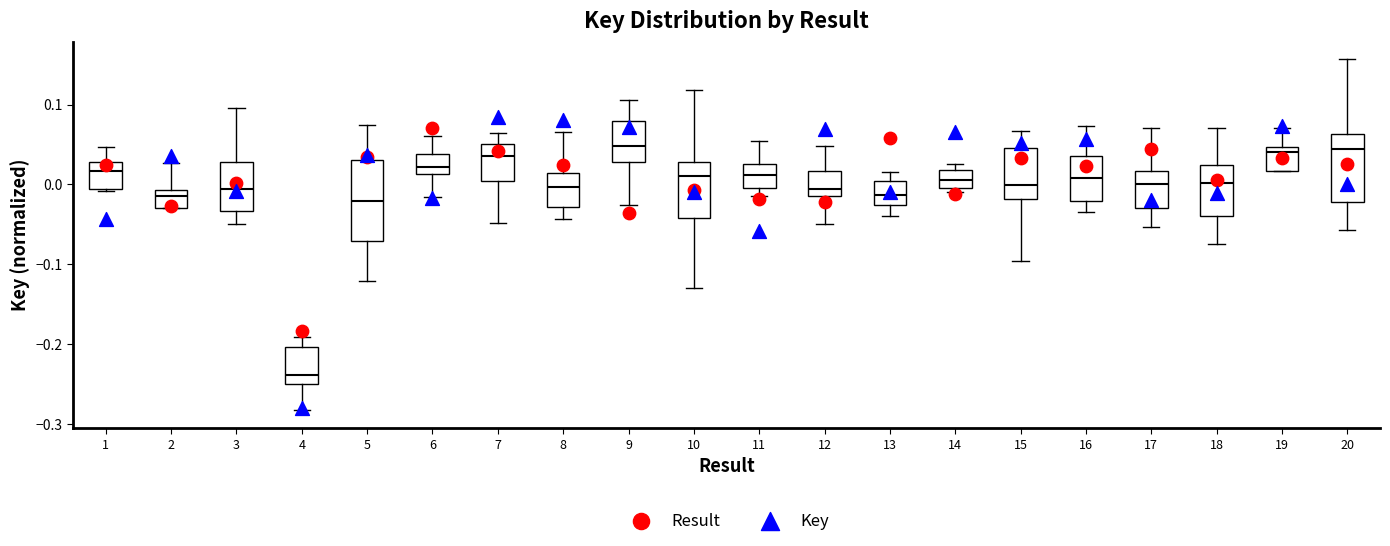

Reading left to right, transcribe this box plot: for each box, give where its median line is, the range the box spans, and where its two whiskers end, as read against the y-axis. The values are not printed on the chart, so give them approximately, as read against the axis.

1: median 0.02, box -0.01 to 0.03, whiskers -0.01 to 0.05
2: median -0.01 (just below the box's upper edge), box -0.03 to -0.01, whiskers -0.03 to 0.03
3: median -0.01, box -0.03 to 0.03, whiskers -0.05 to 0.10
4: median -0.24, box -0.25 to -0.20, whiskers -0.28 to -0.19
5: median -0.02, box -0.07 to 0.03, whiskers -0.12 to 0.07
6: median 0.02, box 0.01 to 0.04, whiskers -0.02 to 0.06
7: median 0.04, box 0.00 to 0.05, whiskers -0.05 to 0.06
8: median 0.00, box -0.03 to 0.01, whiskers -0.04 to 0.07
9: median 0.05, box 0.03 to 0.08, whiskers -0.03 to 0.11
10: median 0.01, box -0.04 to 0.03, whiskers -0.13 to 0.12
11: median 0.01, box 0.00 to 0.03, whiskers -0.01 to 0.05
12: median -0.01 (just above the box's lower edge), box -0.01 to 0.02, whiskers -0.05 to 0.05
13: median -0.01, box -0.03 to 0.00, whiskers -0.04 to 0.02
14: median 0.01, box -0.01 to 0.02, whiskers -0.01 (just below the box's lower edge) to 0.02 (just above the box's upper edge)
15: median 0.00, box -0.02 to 0.05, whiskers -0.10 to 0.07
16: median 0.01, box -0.02 to 0.04, whiskers -0.03 to 0.07
17: median 0.00, box -0.03 to 0.02, whiskers -0.05 to 0.07
18: median 0.00, box -0.04 to 0.02, whiskers -0.07 to 0.07
19: median 0.04, box 0.02 to 0.05, whiskers 0.02 to 0.07
20: median 0.04, box -0.02 to 0.06, whiskers -0.06 to 0.16